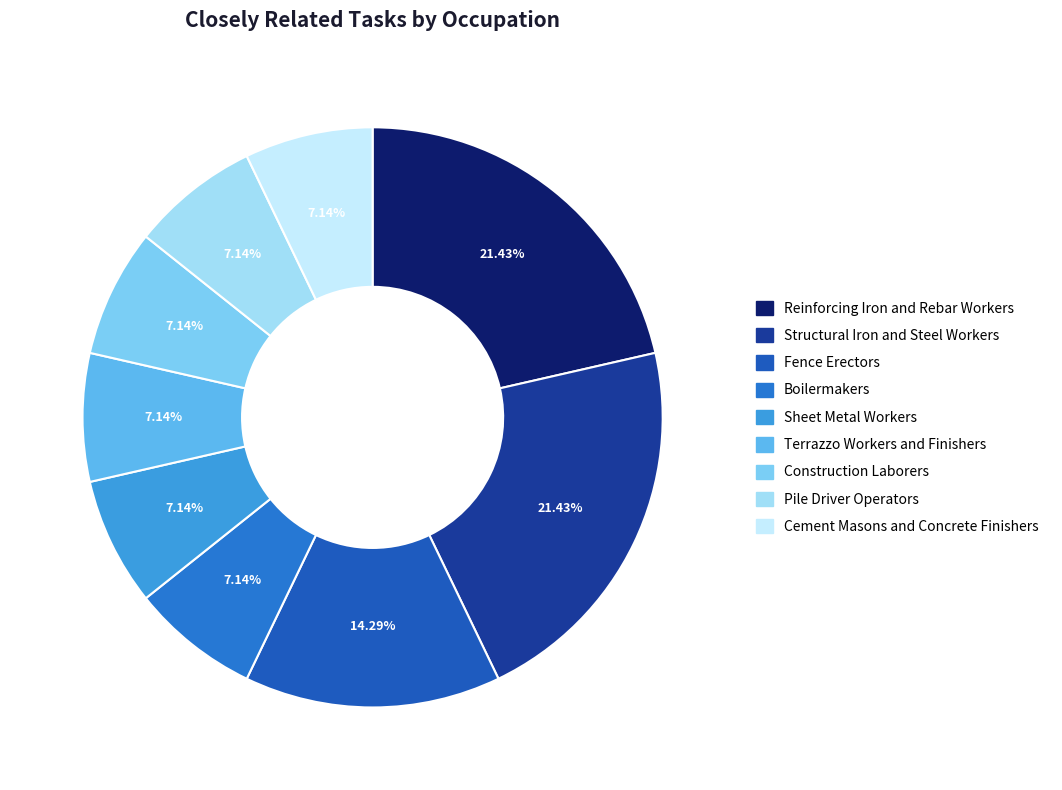

Is Construction Laborers the majority of the pie?

No